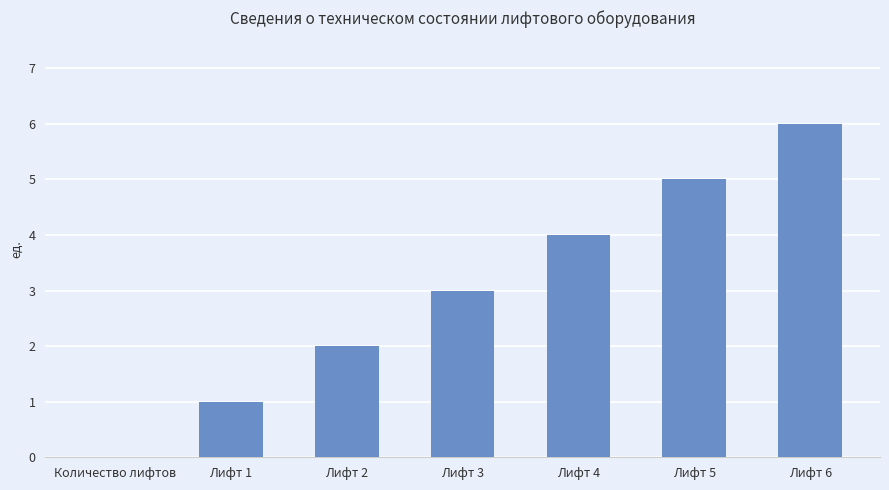

How many categories are shown in the chart?

7